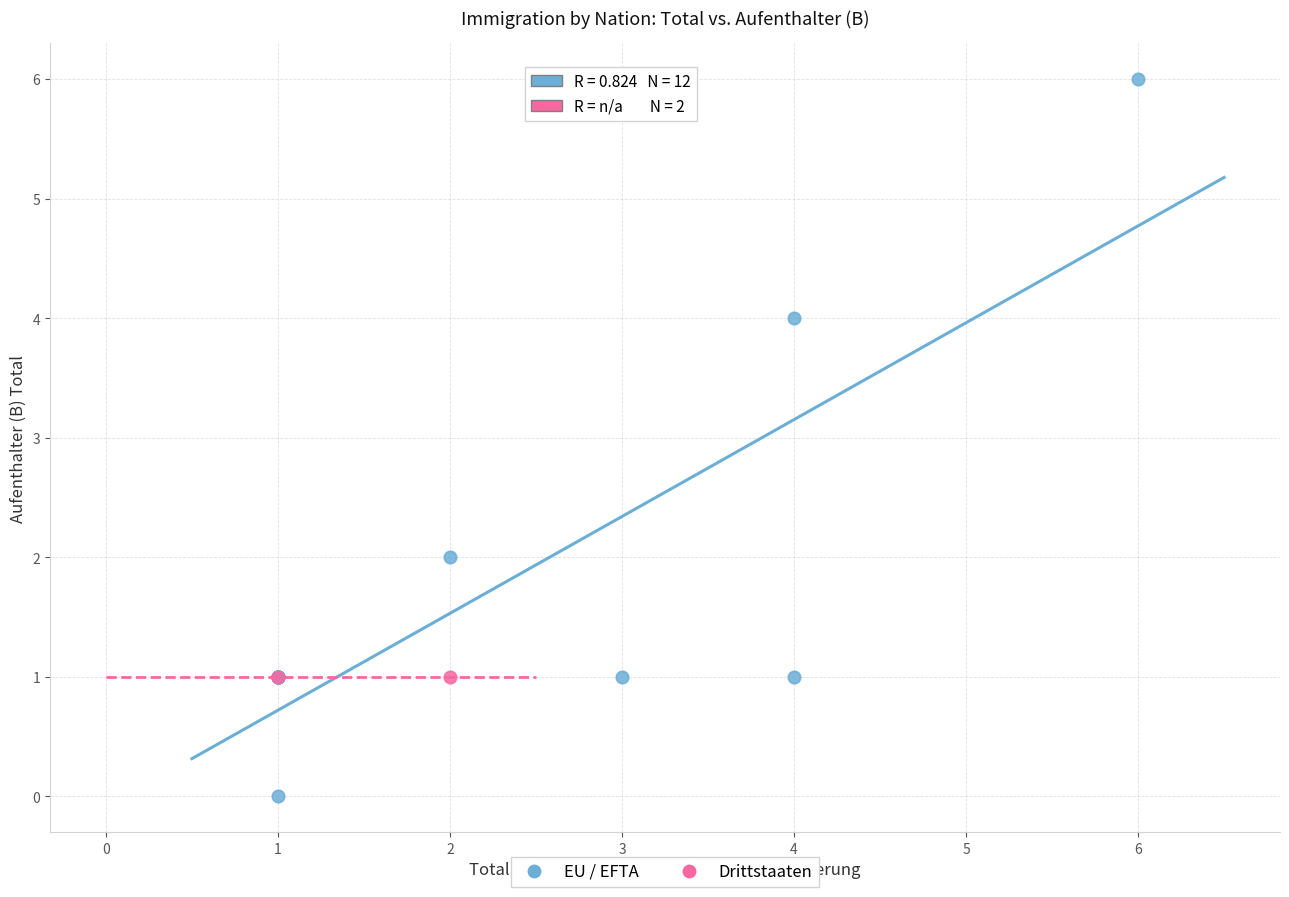

What are all the series names shown in the legend?

EU / EFTA, Drittstaaten